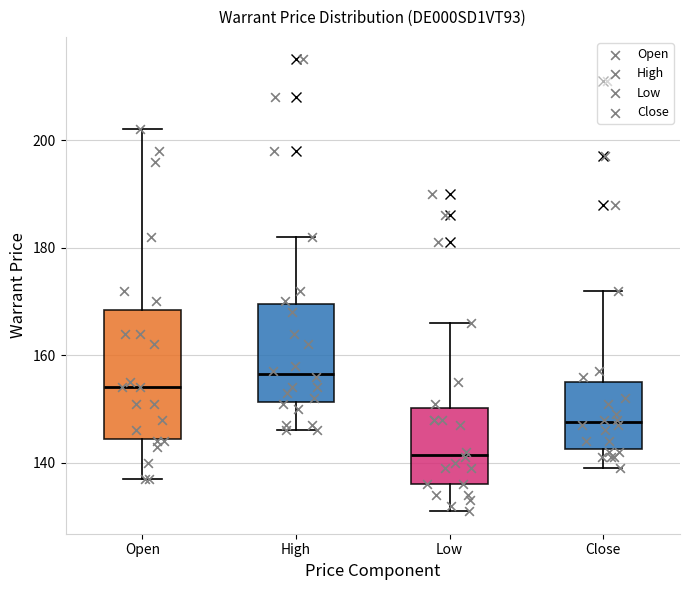

Where does the median line of the box for Close sit on the y-axis? The values are not printed on the chart, so give them approximately, as read against the axis.

148